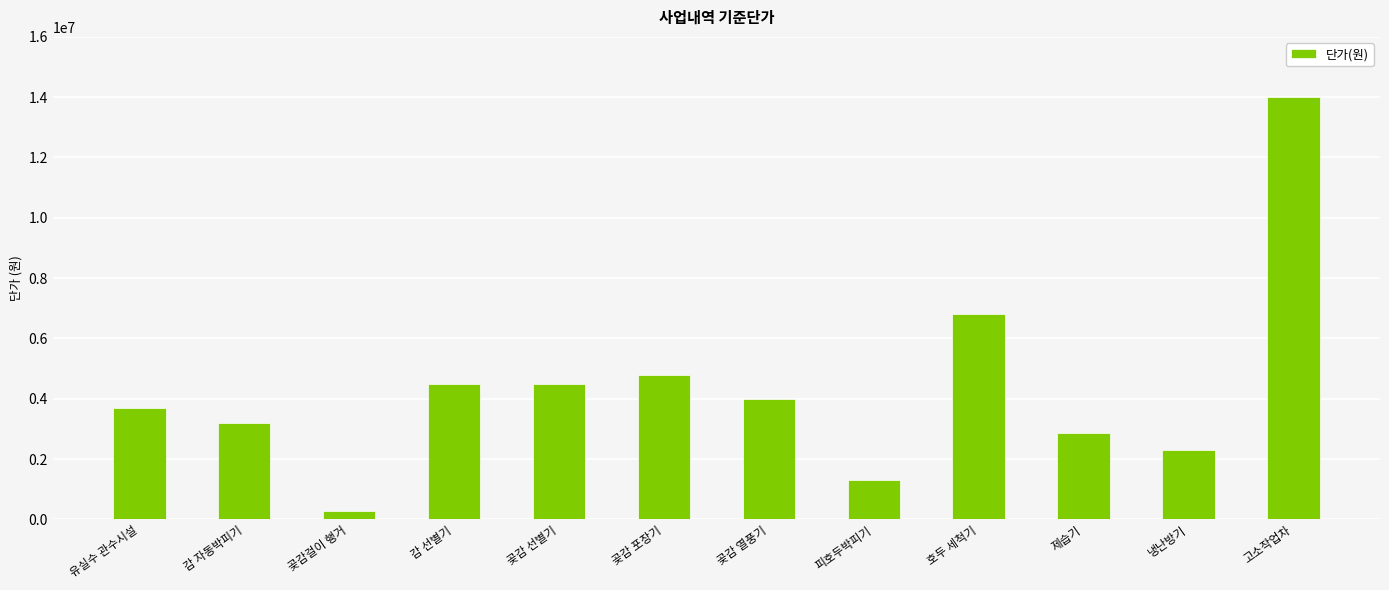

The value at 감 선별기 is 6447395. True or false?

False